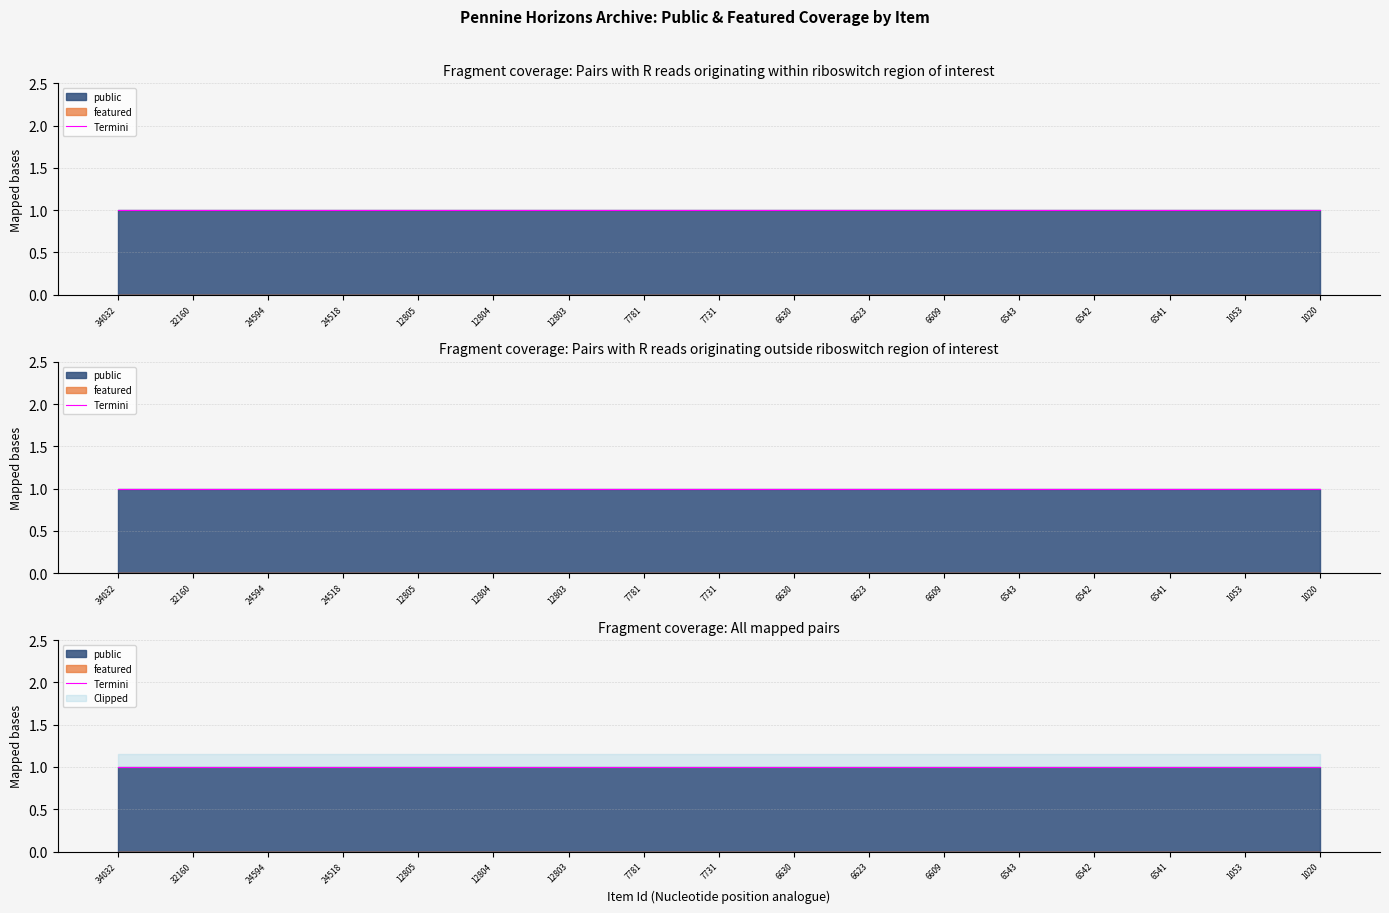

What is the value of the public point at the 7th from the left?

1